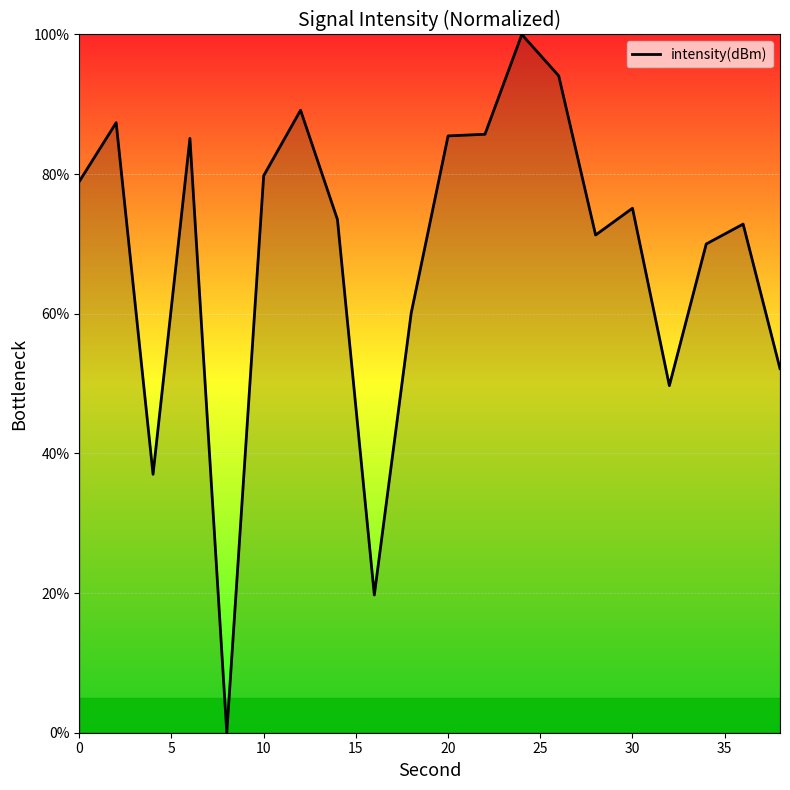

What is the difference between the maximum and minimum values?

100.0